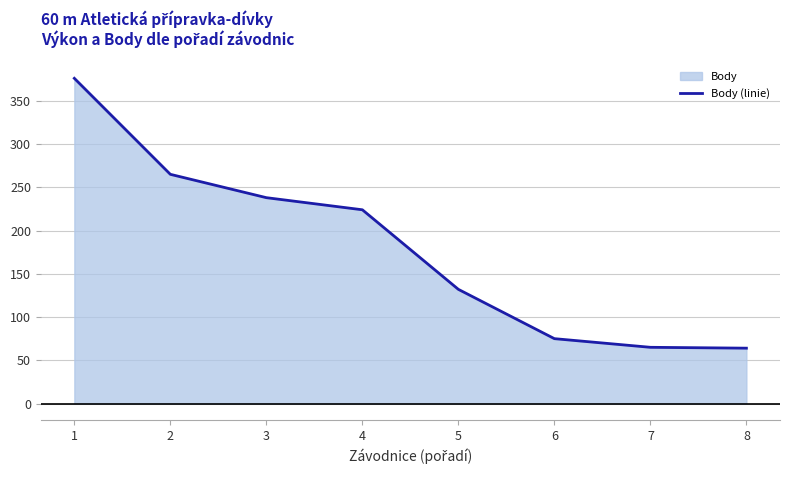

Reading right to left, transcribe all the data shown in this chart.

8=64	7=65	6=75	5=132	4=224	3=238	2=265	1=376